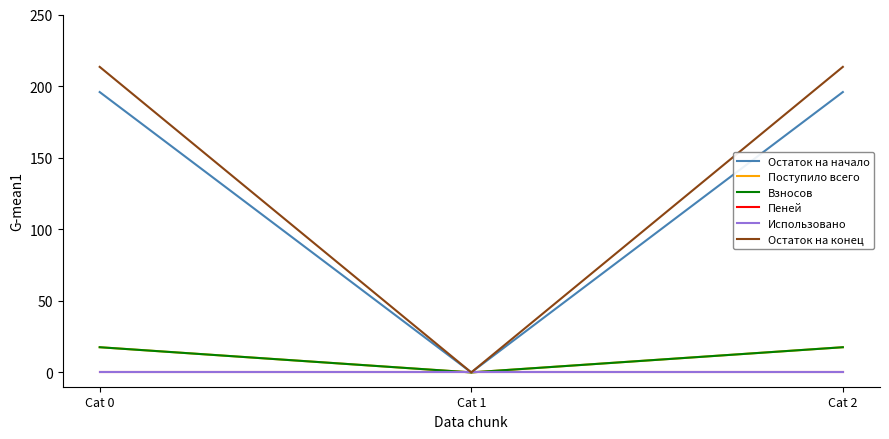

What is the greatest value displayed?

213.4